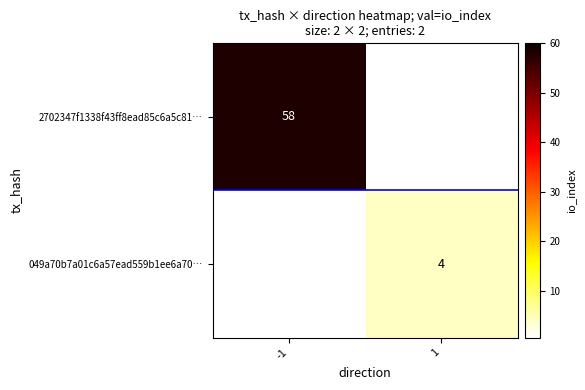

Which has a higher value, 1 or -1?

-1